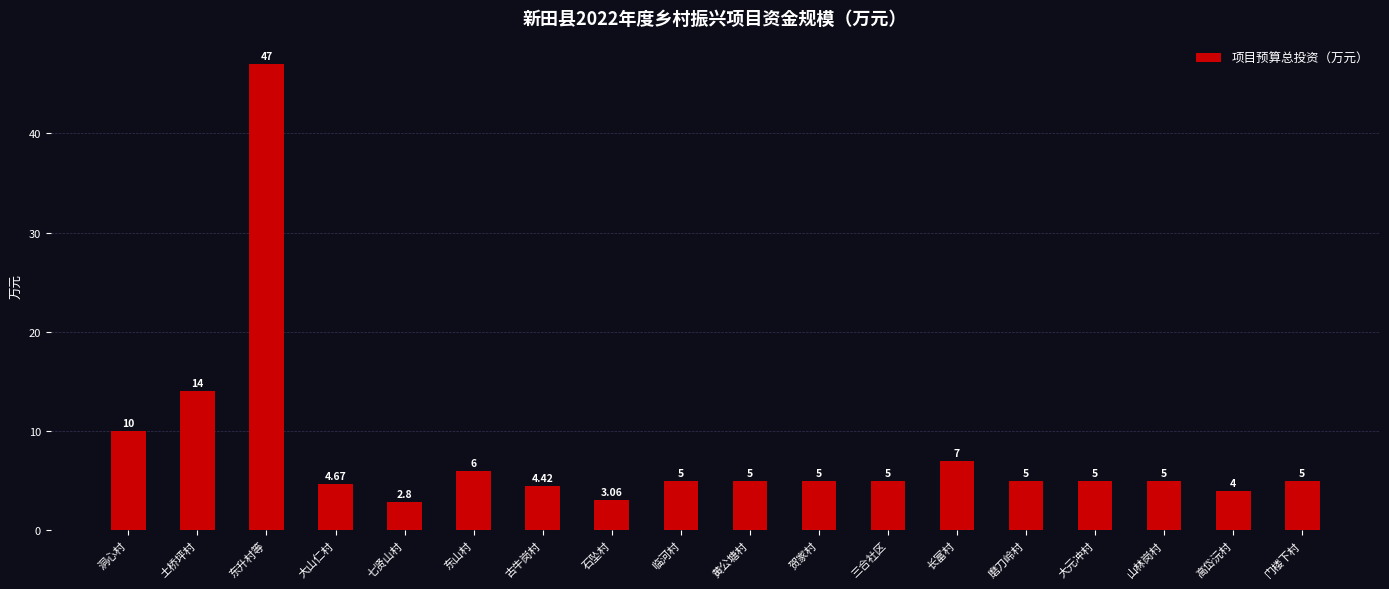

What is the sum of the values at 石坠村 and 长富村?

10.1